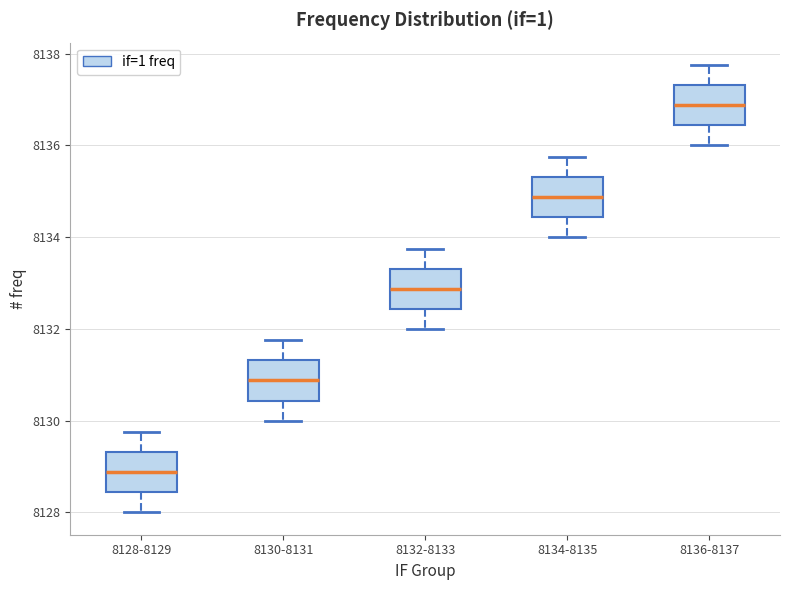

Reading left to right, read every box against the y-axis: the position of its median line, the range the box covers, and the ends of its whiskers. The values are not printed on the chart, so give them approximately, as read against the axis.

8128-8129: median 8128.8, box 8128.4 to 8129.4, whiskers 8128.0 to 8129.8
8130-8131: median 8130.8, box 8130.4 to 8131.4, whiskers 8130.0 to 8131.8
8132-8133: median 8132.8, box 8132.4 to 8133.4, whiskers 8132.0 to 8133.8
8134-8135: median 8134.8, box 8134.4 to 8135.4, whiskers 8134.0 to 8135.8
8136-8137: median 8136.8, box 8136.4 to 8137.4, whiskers 8136.0 to 8137.8